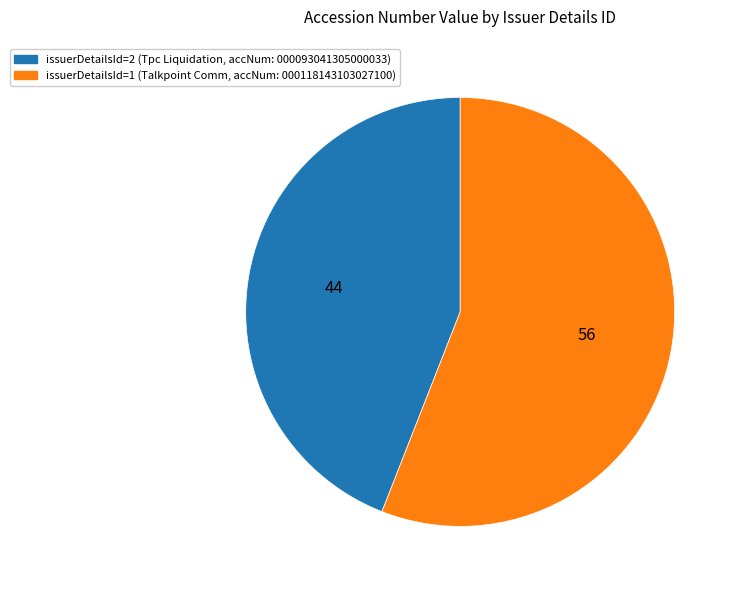

Is there a majority slice in this chart?

Yes